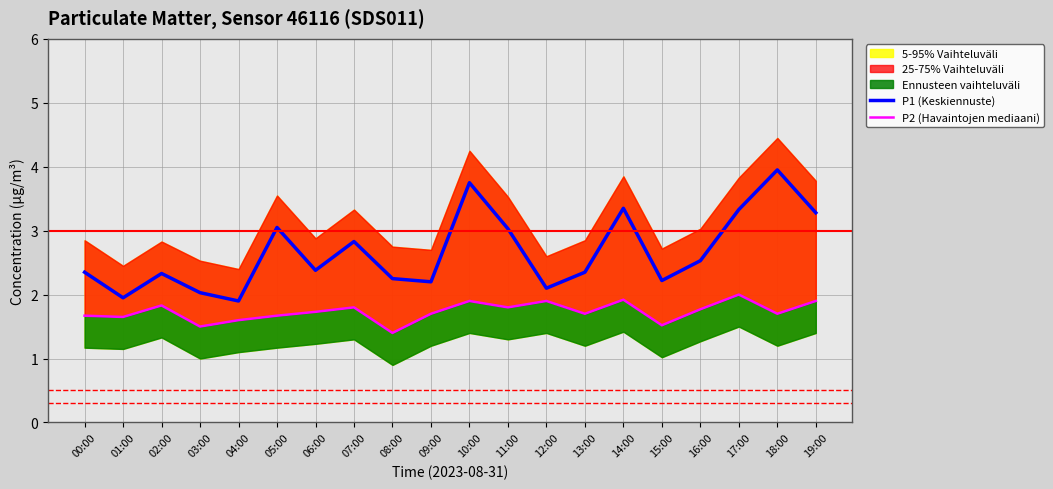

Between 09:00 and 19:00, which is larger?

19:00